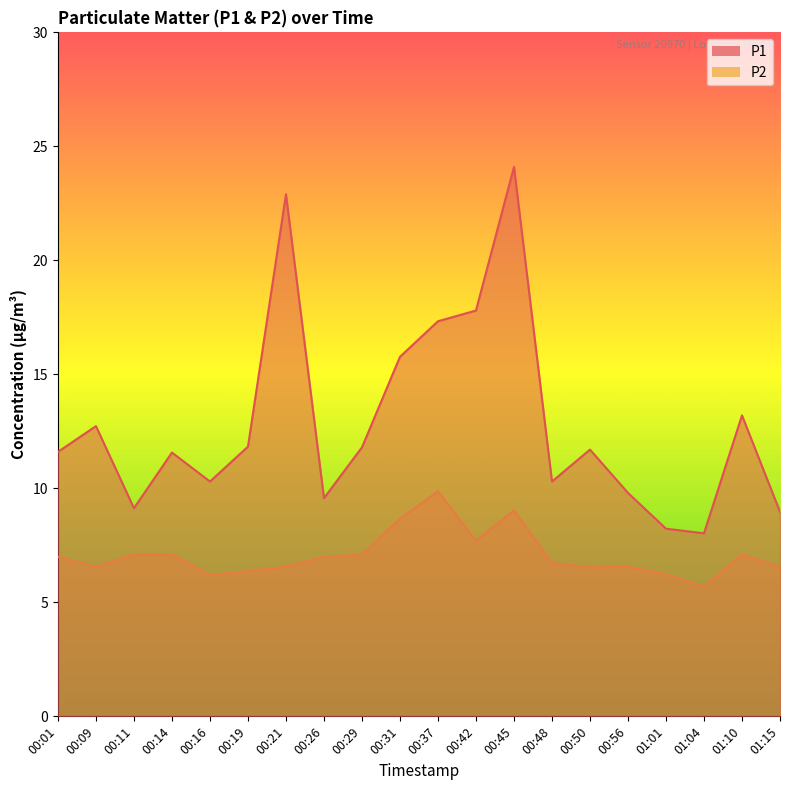

Reading right to left, transcribe all the data shown in this chart.

P1: 9.0	13.2	8.0	8.2	9.8	11.7	10.3	24.1	17.8	17.3	15.8	11.8	9.6	22.9	11.8	10.3	11.6	9.1	12.7	11.6
P2: 6.6	7.1	5.7	6.2	6.6	6.5	6.7	9.0	7.7	9.9	8.7	7.1	7.0	6.6	6.4	6.2	7.1	7.1	6.6	7.0